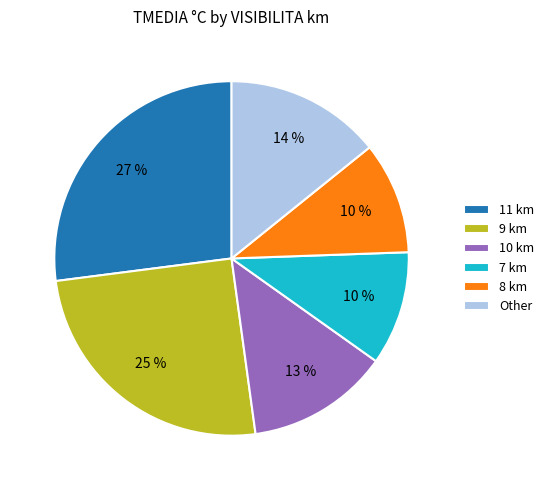

To the nearest percent, what portion does Other represent?

14%